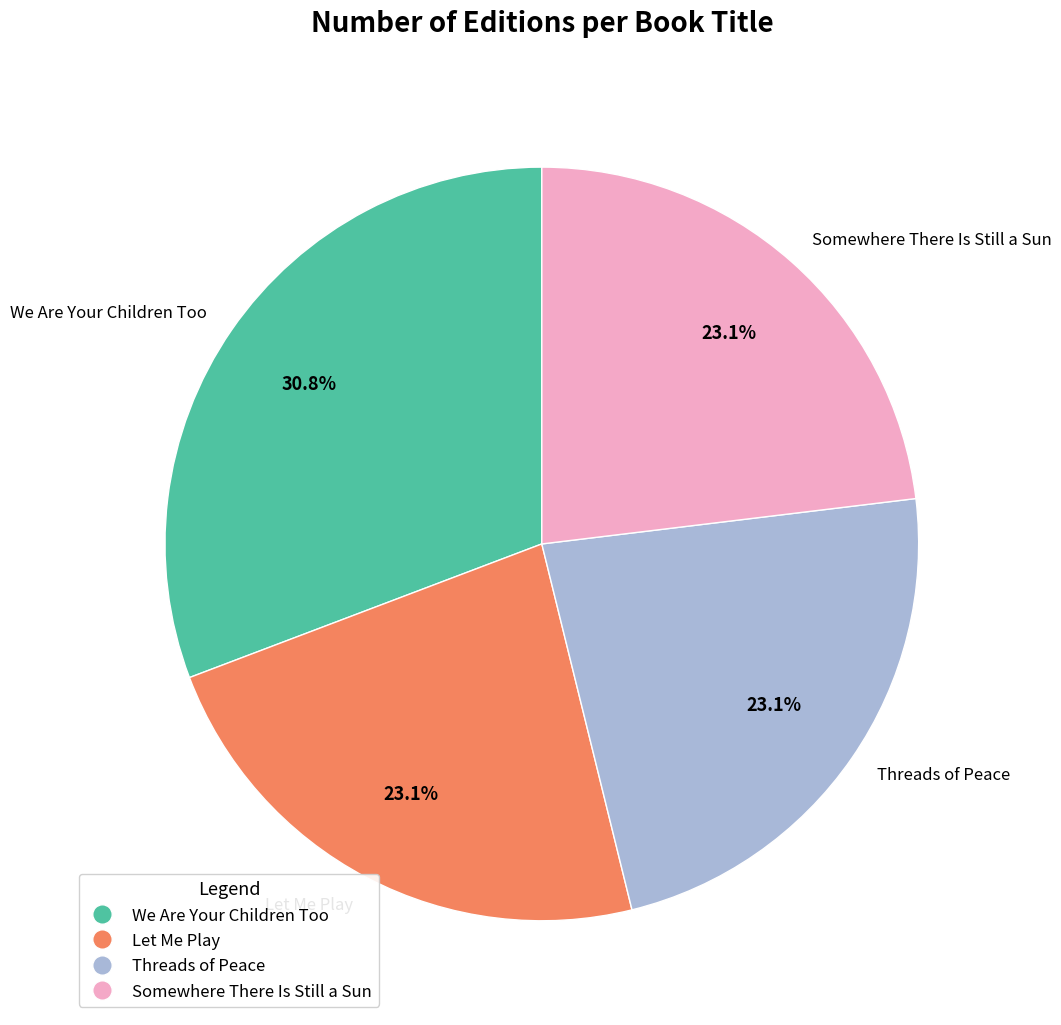

Which slice is the largest?

We Are Your Children Too